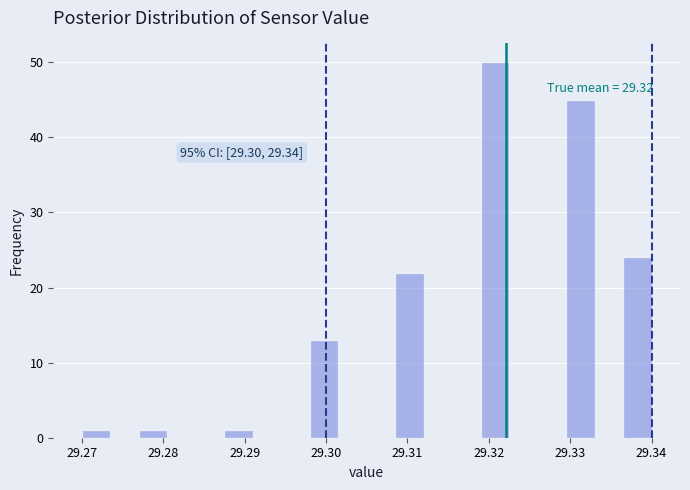

Around what value on the x-axis is the tallest bar? Give the approximate position of its centre, as read against the axis.

29.321